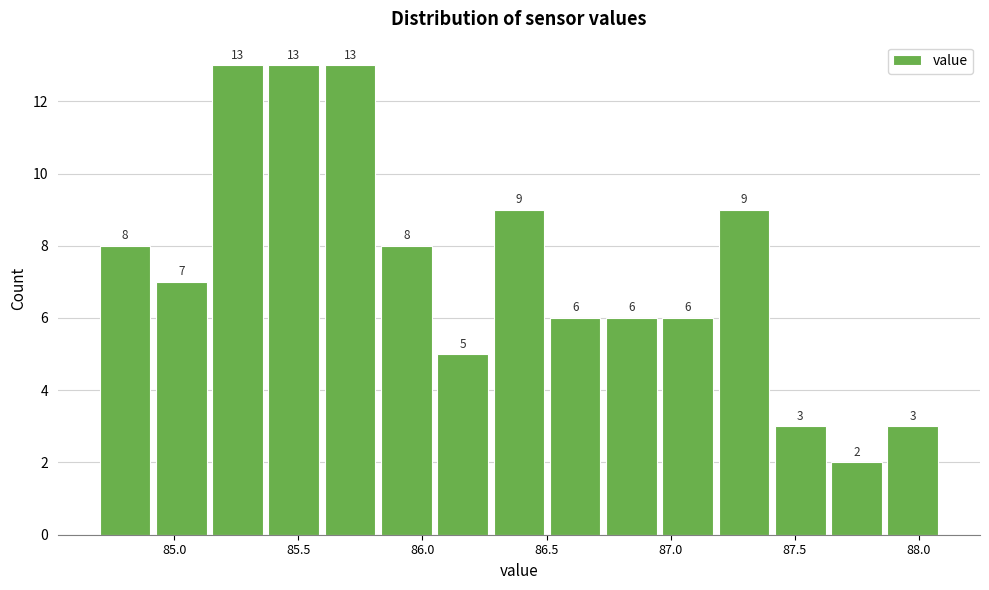

Reading left to right, list every bar in this chart as the range it spans on the x-axis followed by its height. The bar edges are not printed on the chart, so give them approximately, as read against the axis.

84.70 to 84.95: 8
84.95 to 85.15: 7
85.15 to 85.40: 13
85.40 to 85.60: 13
85.60 to 85.85: 13
85.85 to 86.05: 8
86.05 to 86.30: 5
86.30 to 86.50: 9
86.50 to 86.75: 6
86.75 to 86.95: 6
86.95 to 87.20: 6
87.20 to 87.40: 9
87.40 to 87.65: 3
87.65 to 87.85: 2
87.85 to 88.10: 3